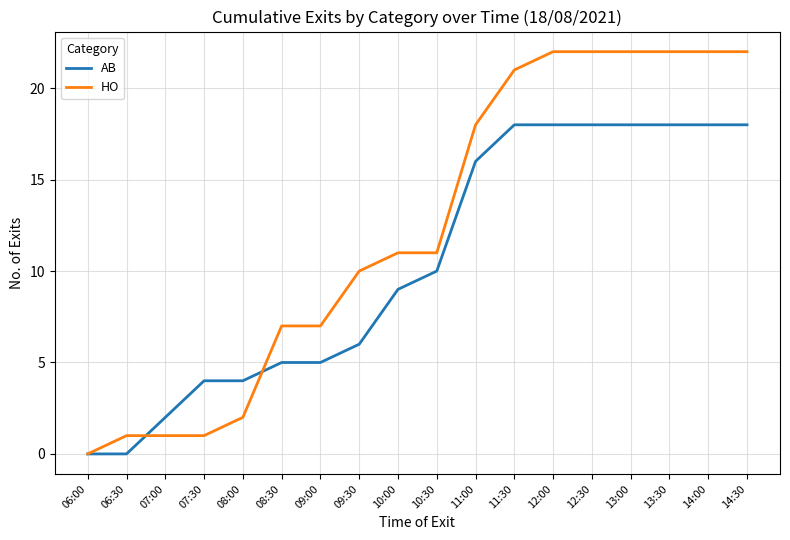

Rank the series at 08:00 from lowest to highest value.

HO, AB